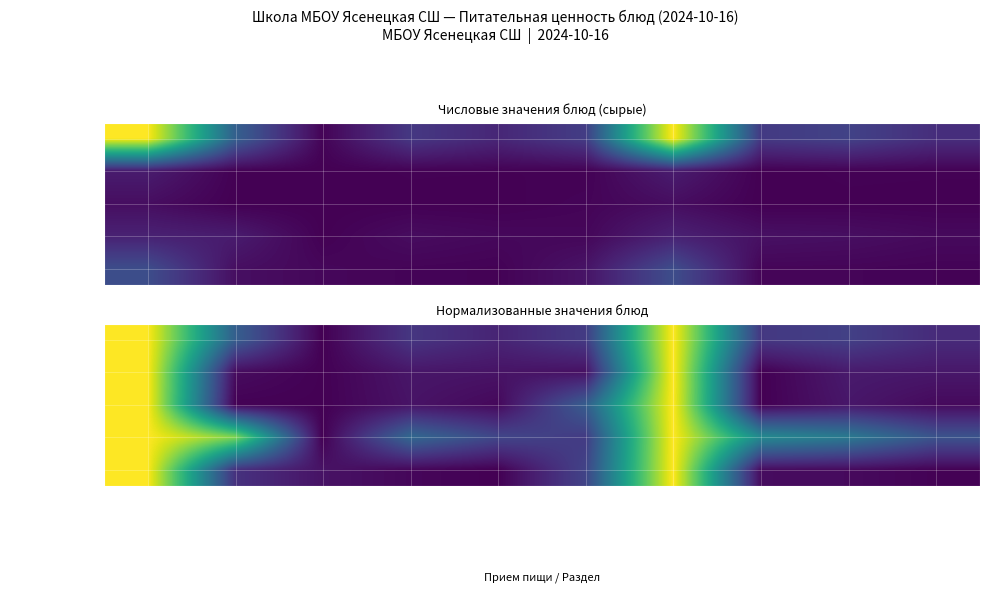

Is it true that Углеводы equals 0.7 at доп.гарнир?

False